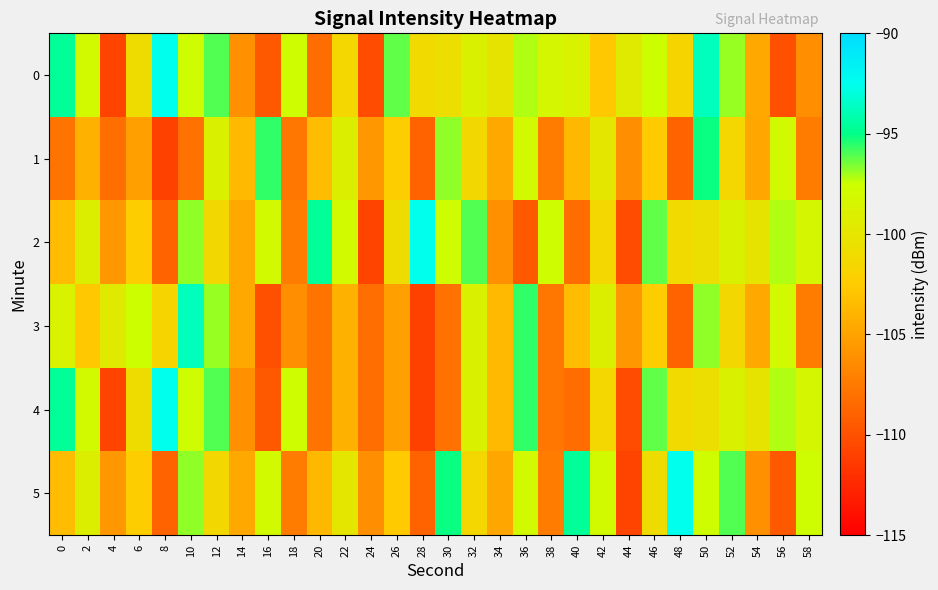

Which category has the highest value across all series?

8